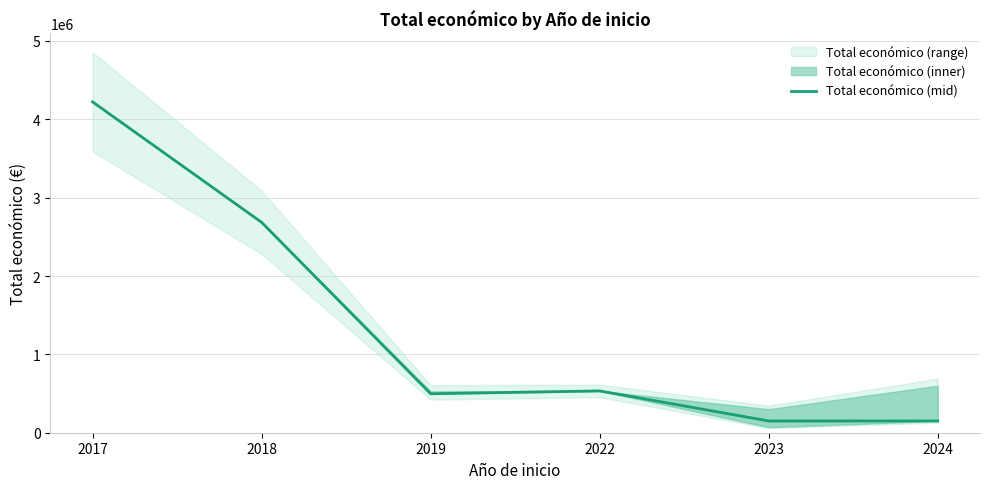

Read the value at 2023, to the nearest 100.

150000